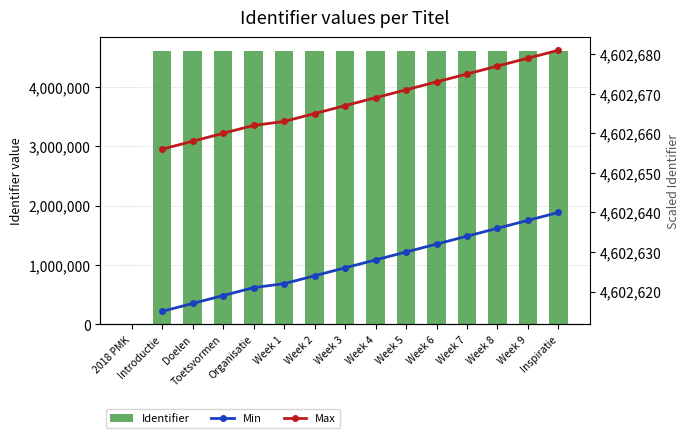

What position from the left is Week 7?

12